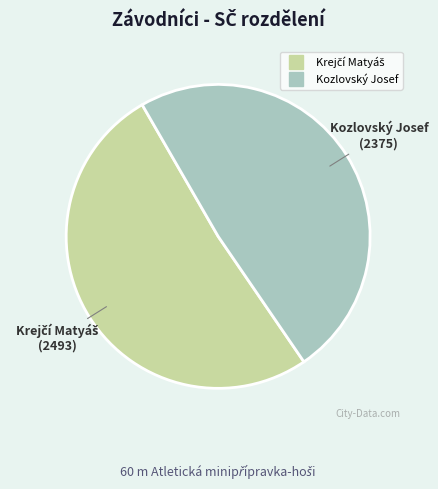

The Kozlovský Josef slice represents 49% of the pie. True or false?

True